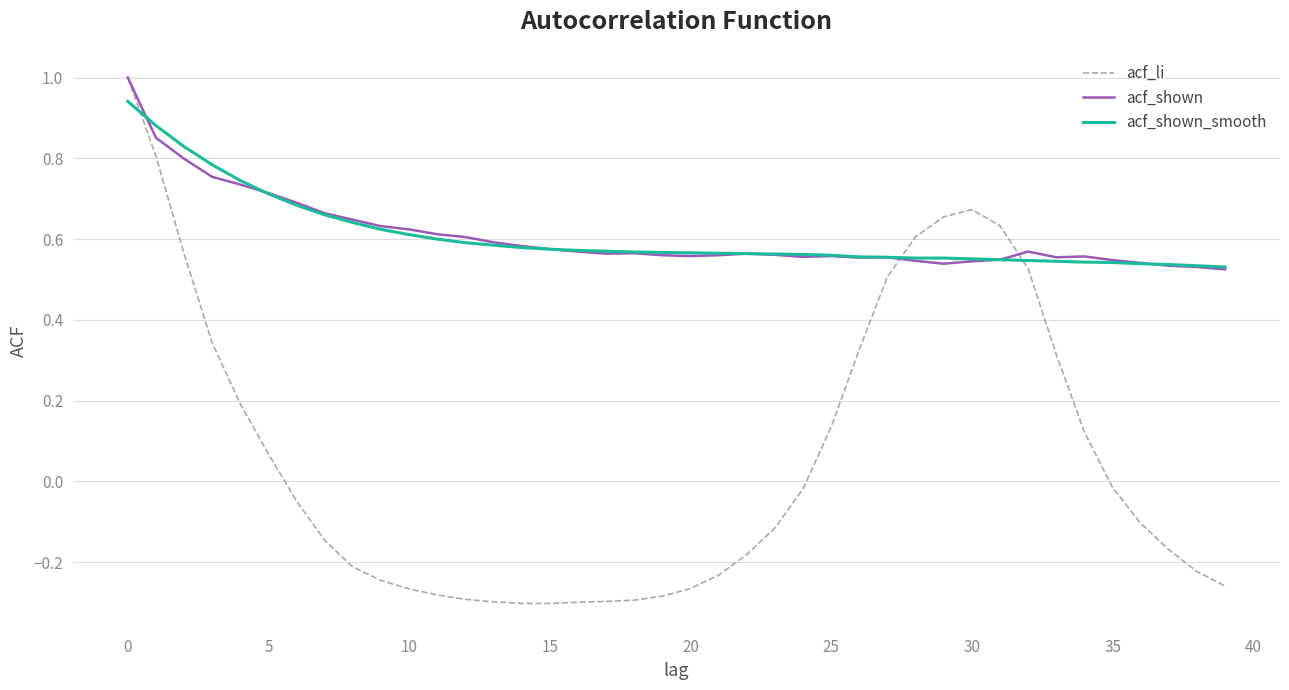

True or false: acf_shown and acf_shown_smooth intersect in this chart.

True